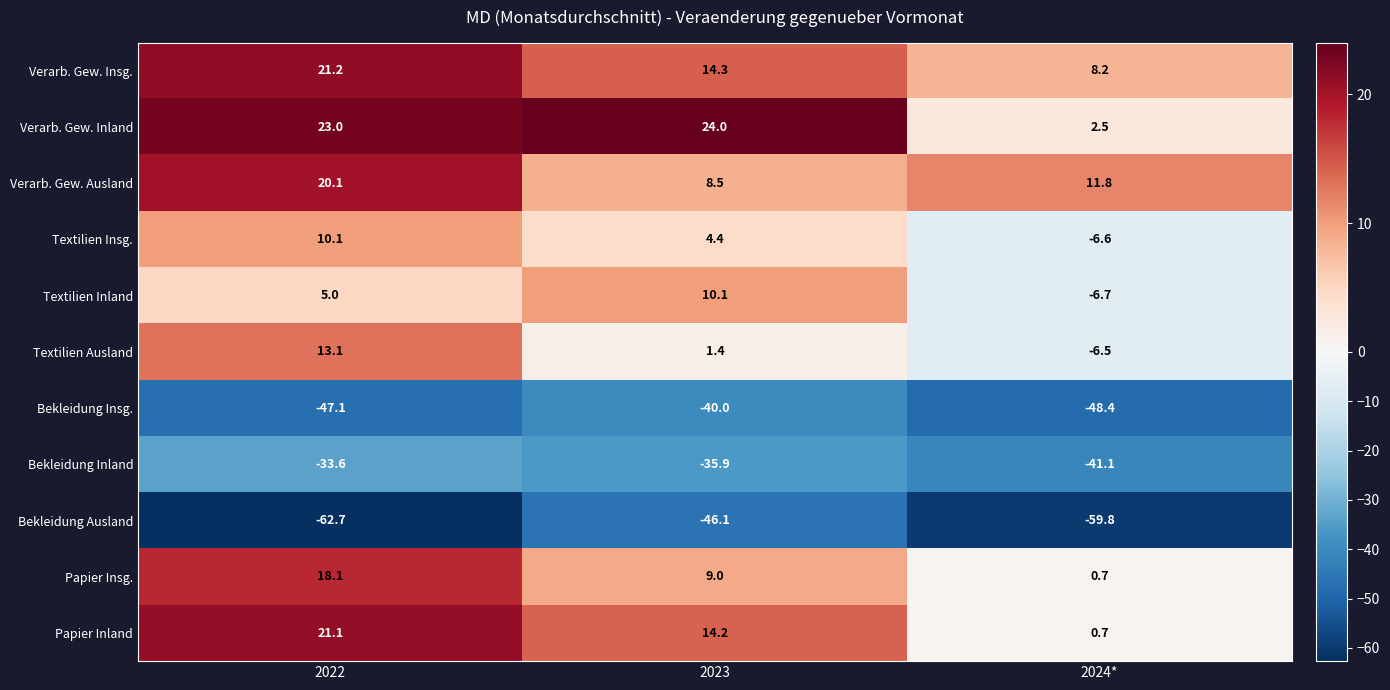

True or false: Papier Inland has a value of 37.0 at 2022.

False